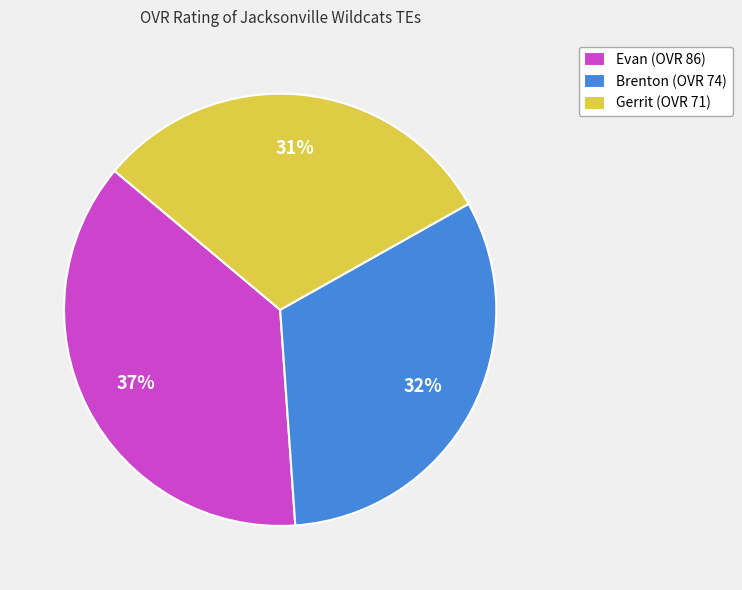

To the nearest percent, what percentage of the pie is Brenton?

32%